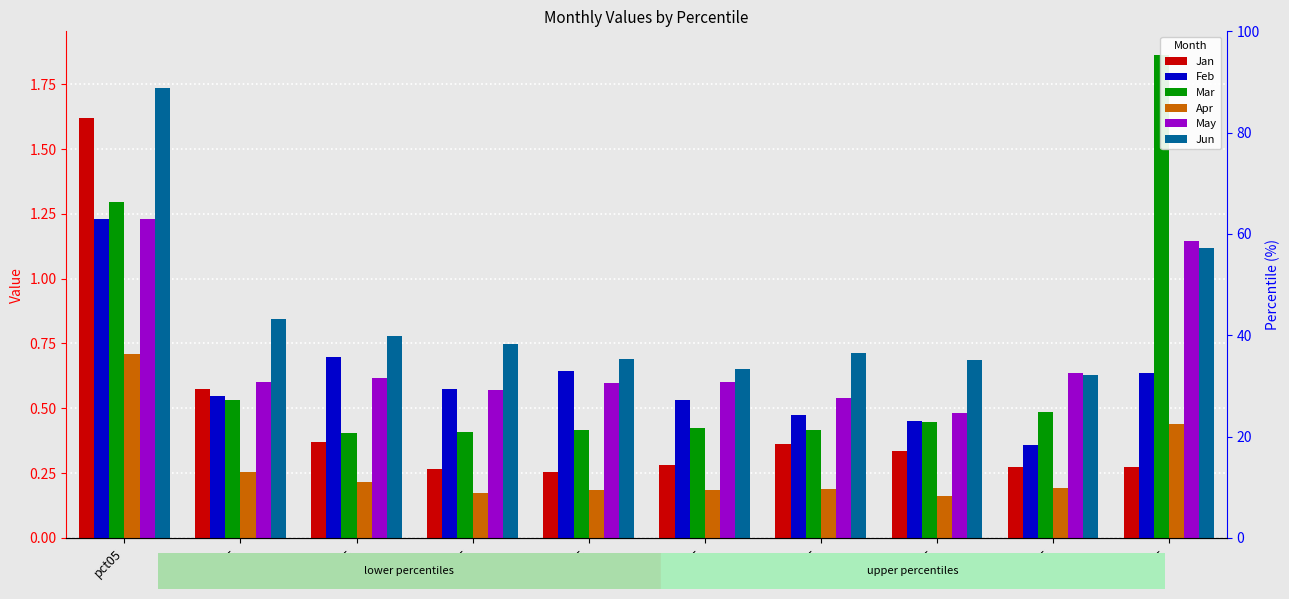

Does the chart contain any negative values?

No